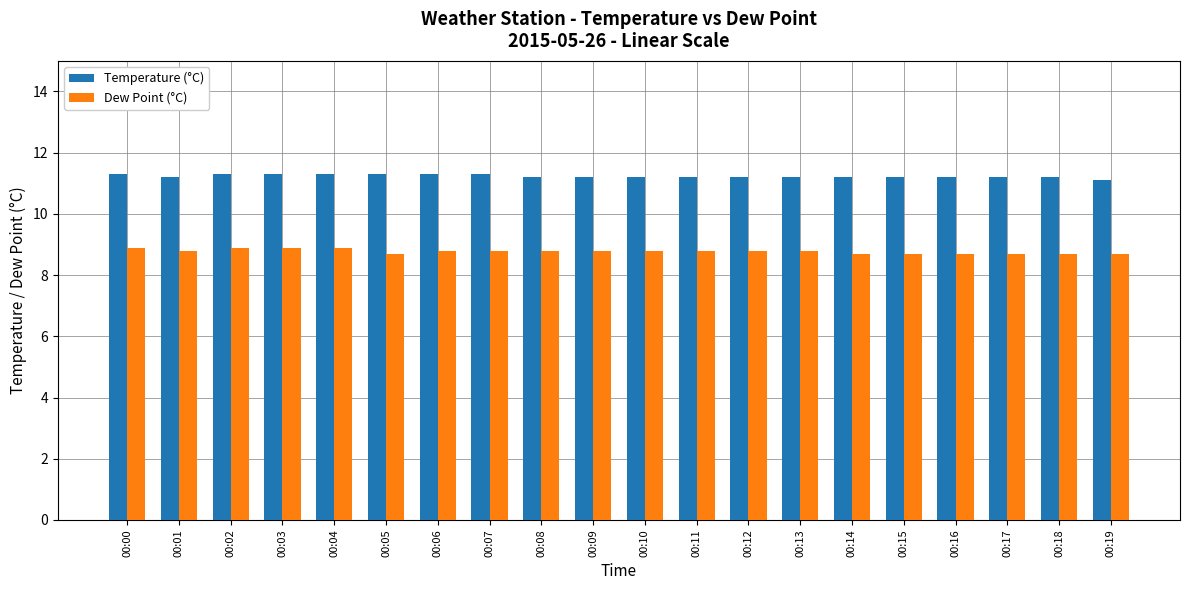

What is the difference between the Dew Point (°C) values at 00:13 and 00:15?

0.1